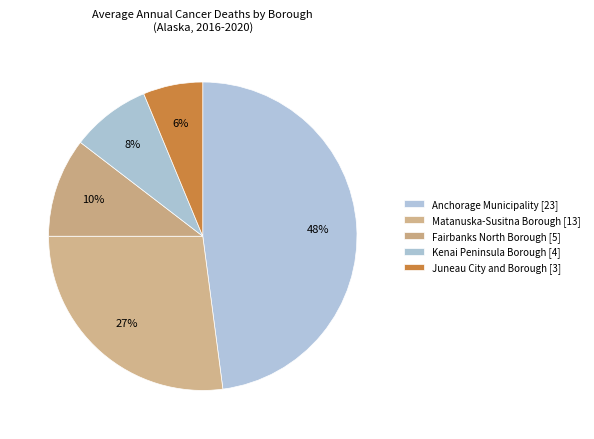

How many slices are in this pie chart?

5